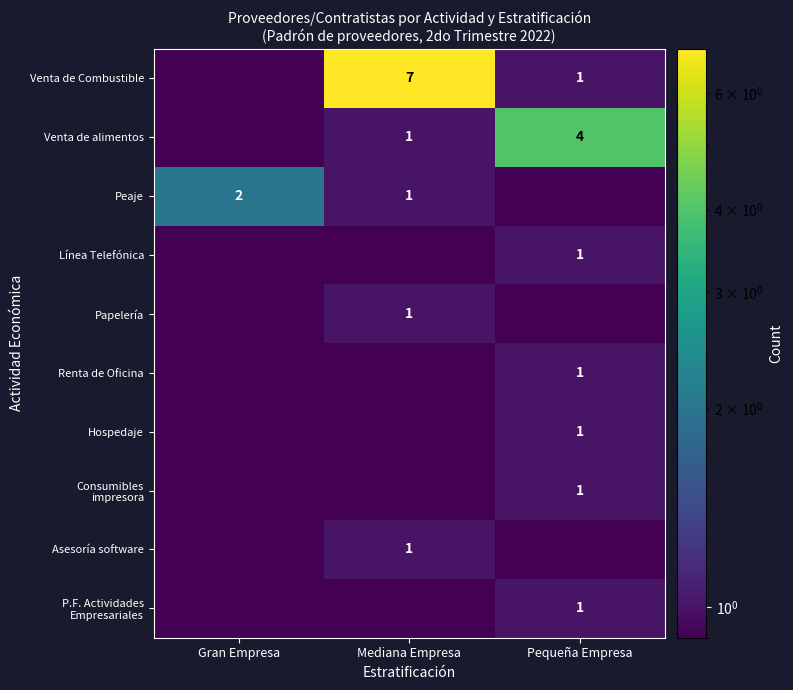

True or false: Venta de Combustible has a value of 7.0 at Mediana Empresa.

True